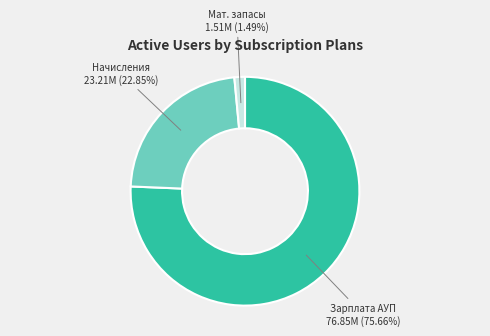

Which has a higher value, Начисления or Зарплата АУП?

Зарплата АУП